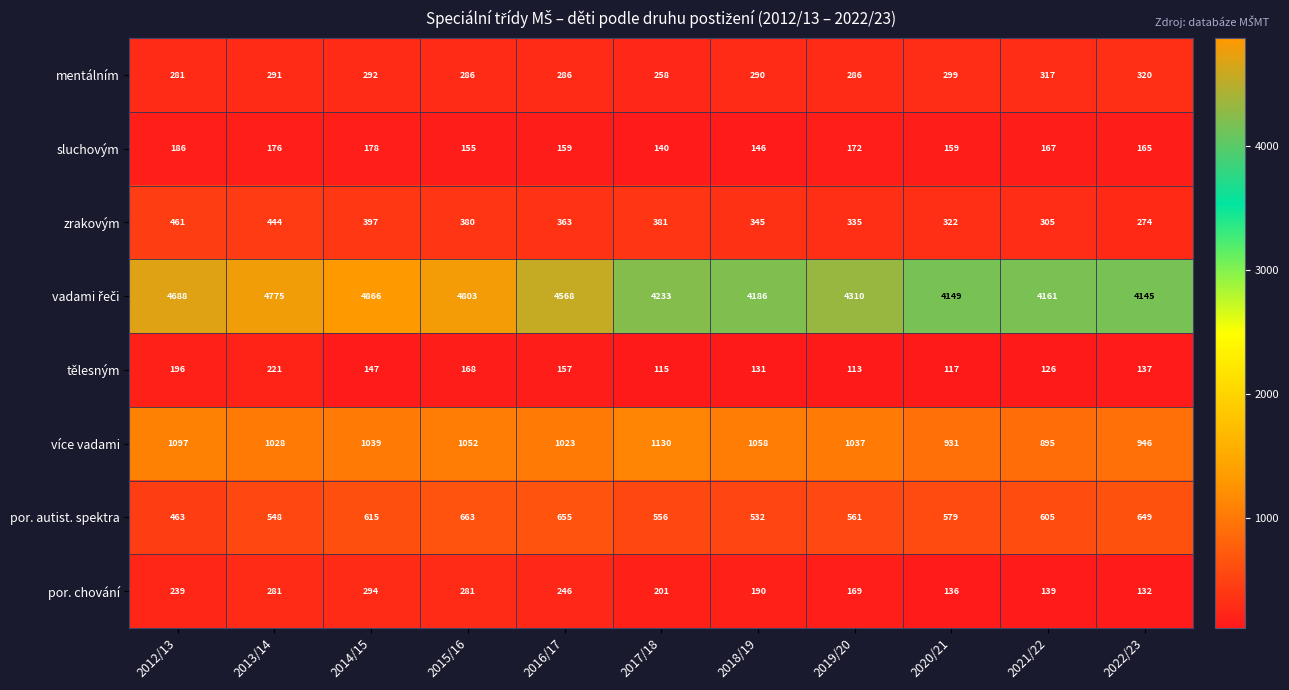

What is the minimum value for sluchovým?

140